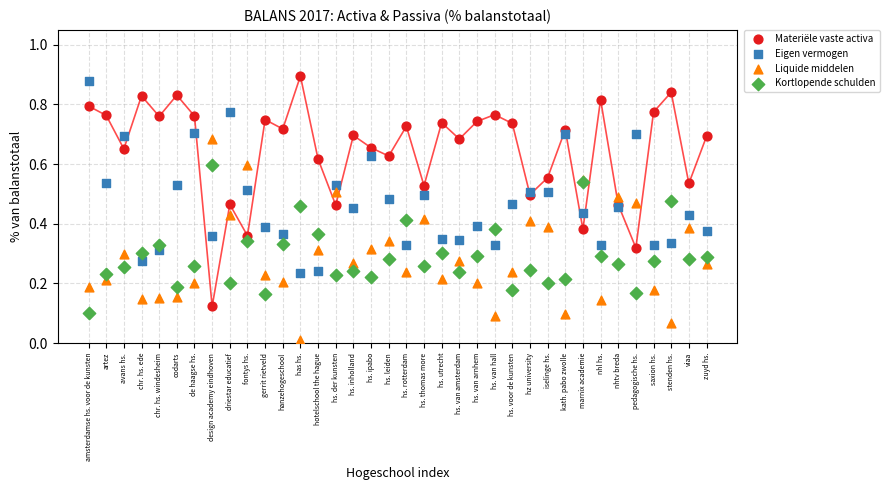

Which series has the largest Y range (max minus min)?

Materiële vaste activa